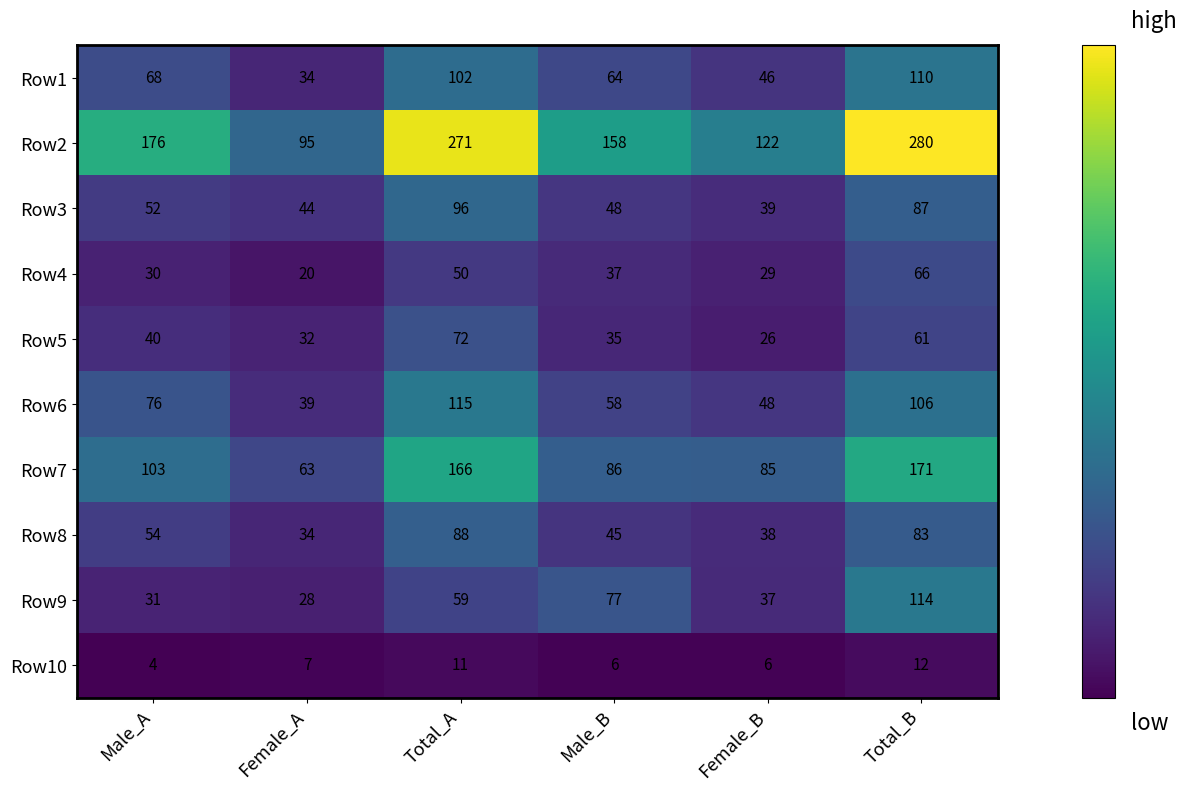

How many series are shown in this chart?

10